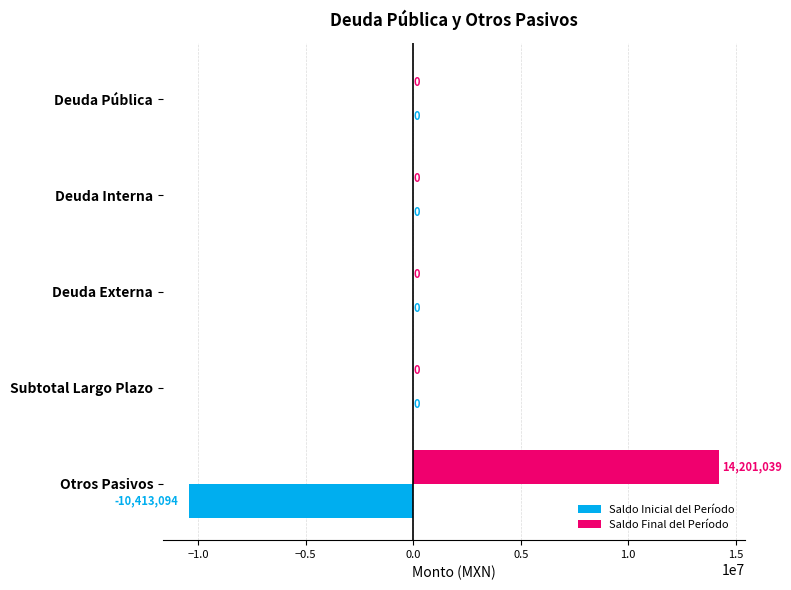

Which series has the widest spread of values?

Saldo Final del Período